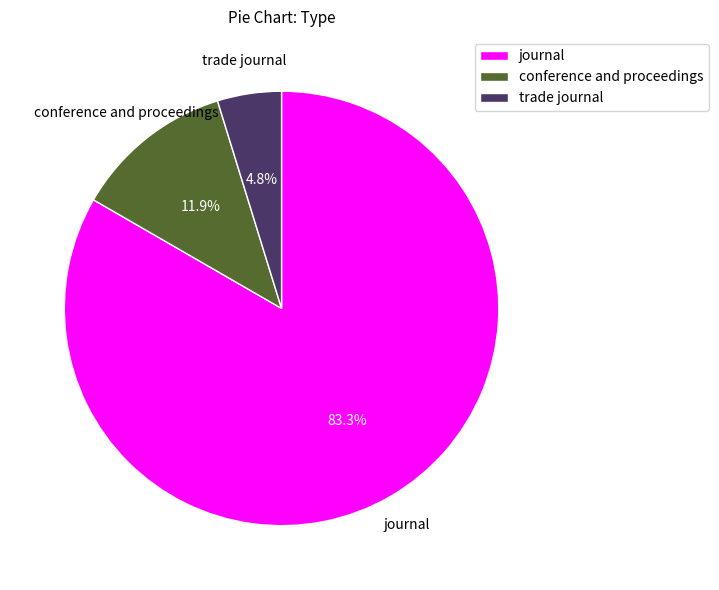

To the nearest percent, what is the difference between the journal and trade journal slice percentages?

79%